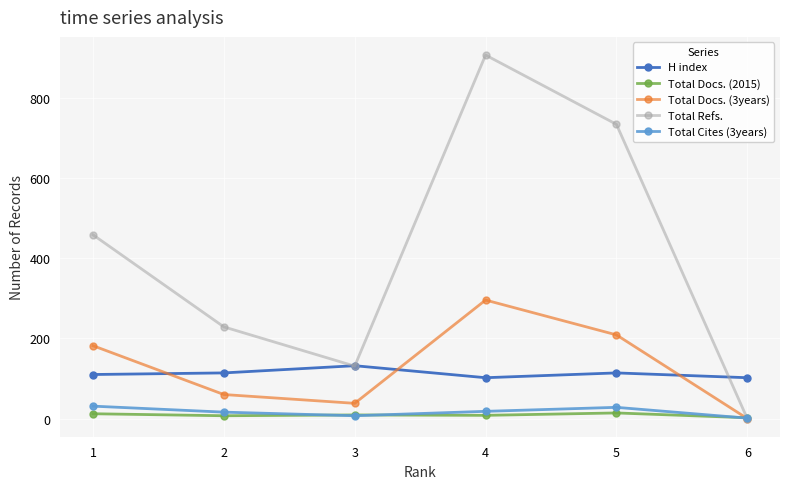

Read the Total Refs. value at 5.

735